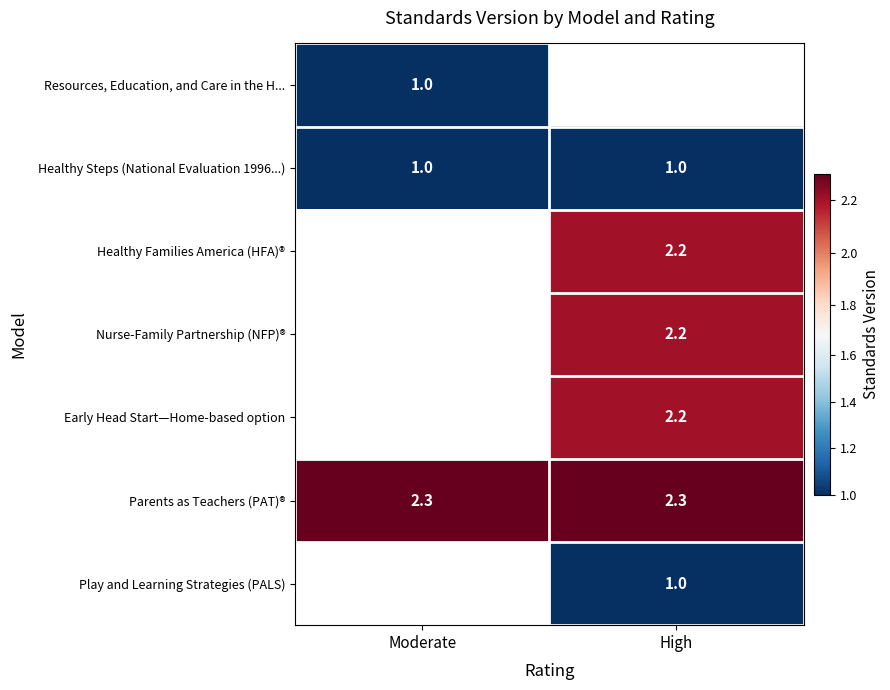

True or false: Resources, Education, and Care in the H... has a value of 1.0 at Moderate.

True